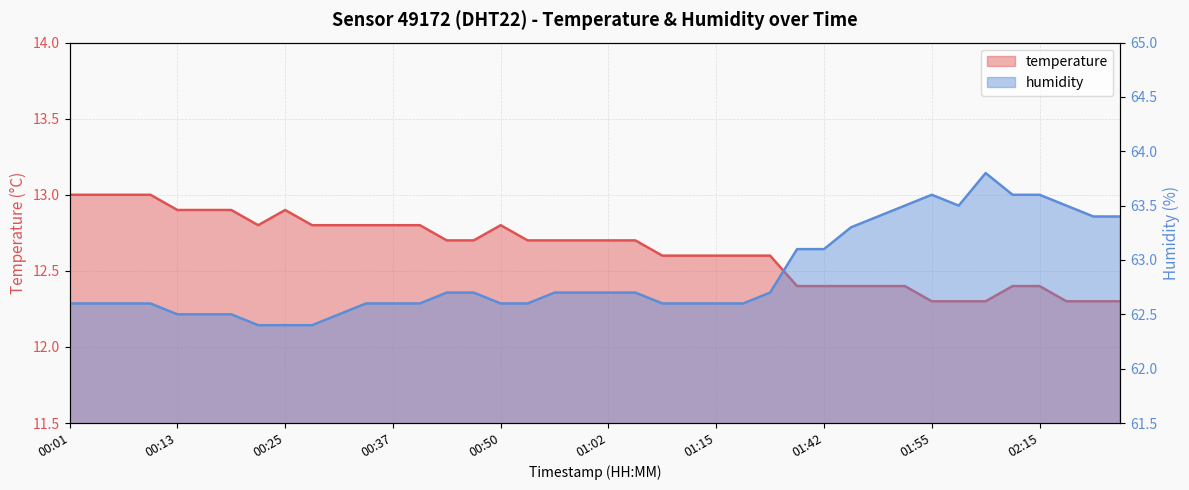

Reading right to left, extract all data points from this chart.

temperature: 12.3	12.3	12.3	12.4	12.4	12.3	12.3	12.3	12.4	12.4	12.4	12.4	12.4	12.6	12.6	12.6	12.6	12.6	12.7	12.7	12.7	12.7	12.7	12.8	12.7	12.7	12.8	12.8	12.8	12.8	12.8	12.9	12.8	12.9	12.9	12.9	13.0	13.0	13.0	13.0
humidity: 63.4	63.4	63.5	63.6	63.6	63.8	63.5	63.6	63.5	63.4	63.3	63.1	63.1	62.7	62.6	62.6	62.6	62.6	62.7	62.7	62.7	62.7	62.6	62.6	62.7	62.7	62.6	62.6	62.6	62.5	62.4	62.4	62.4	62.5	62.5	62.5	62.6	62.6	62.6	62.6